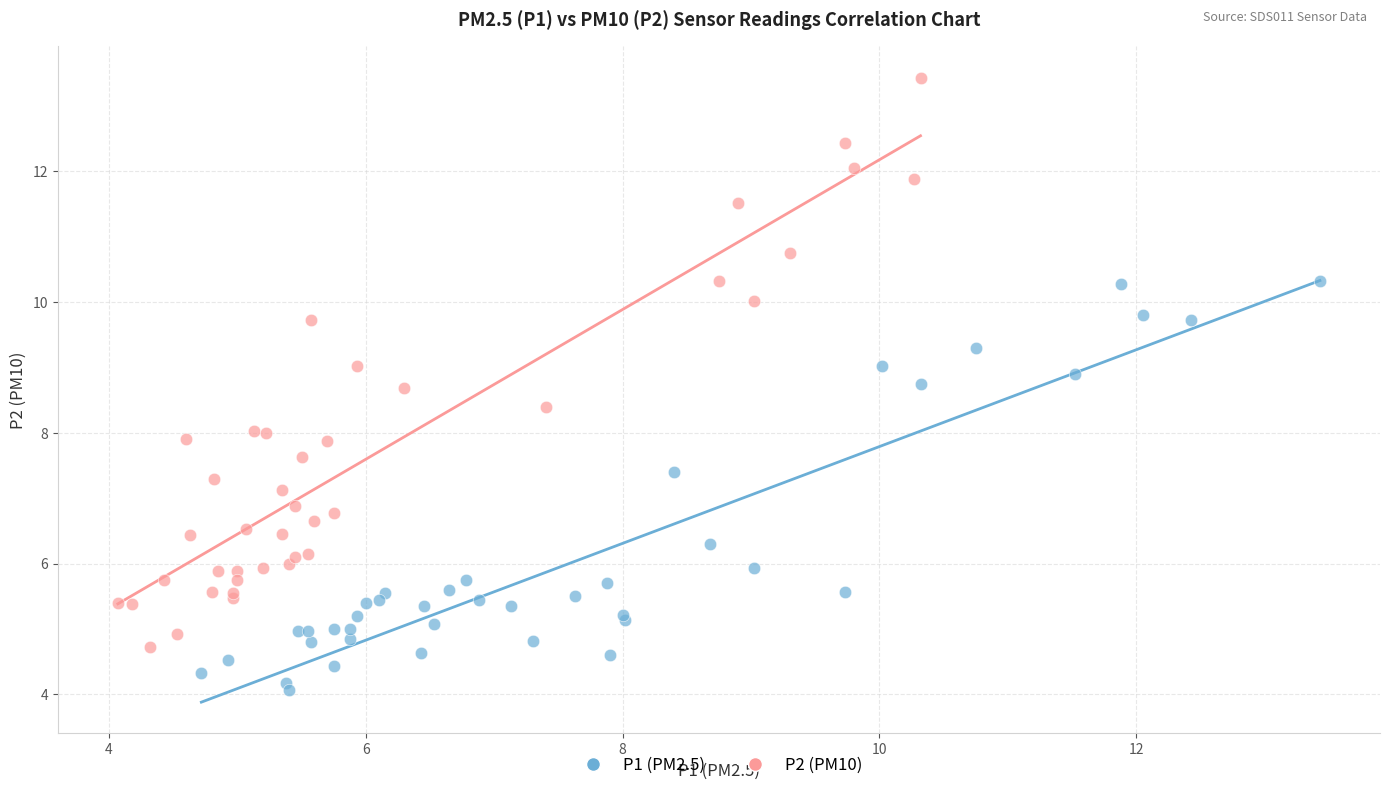

Which series reaches the minimum Y coordinate?

P1 (PM2.5)